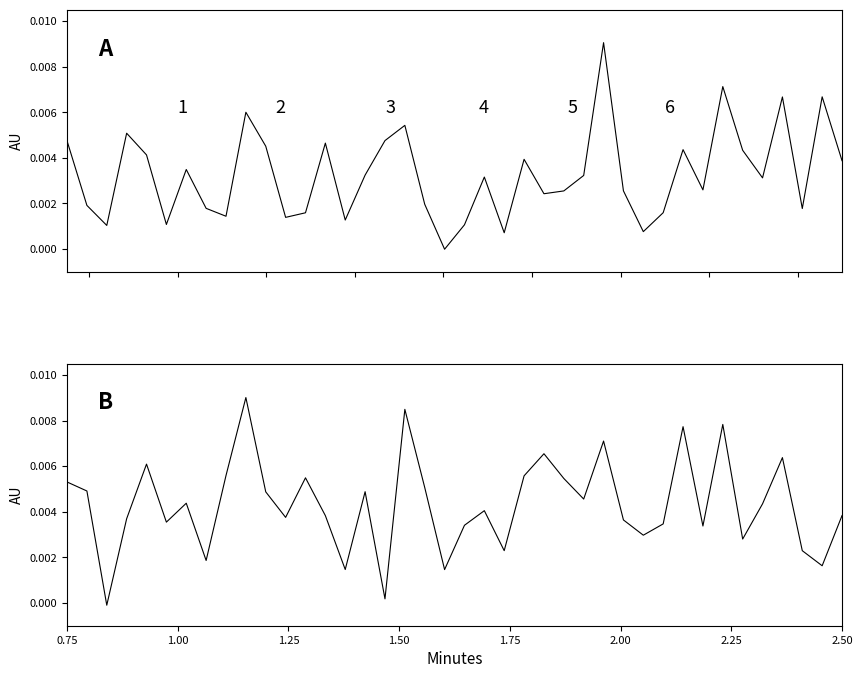

What are all the series names shown in the legend?

P1, P2